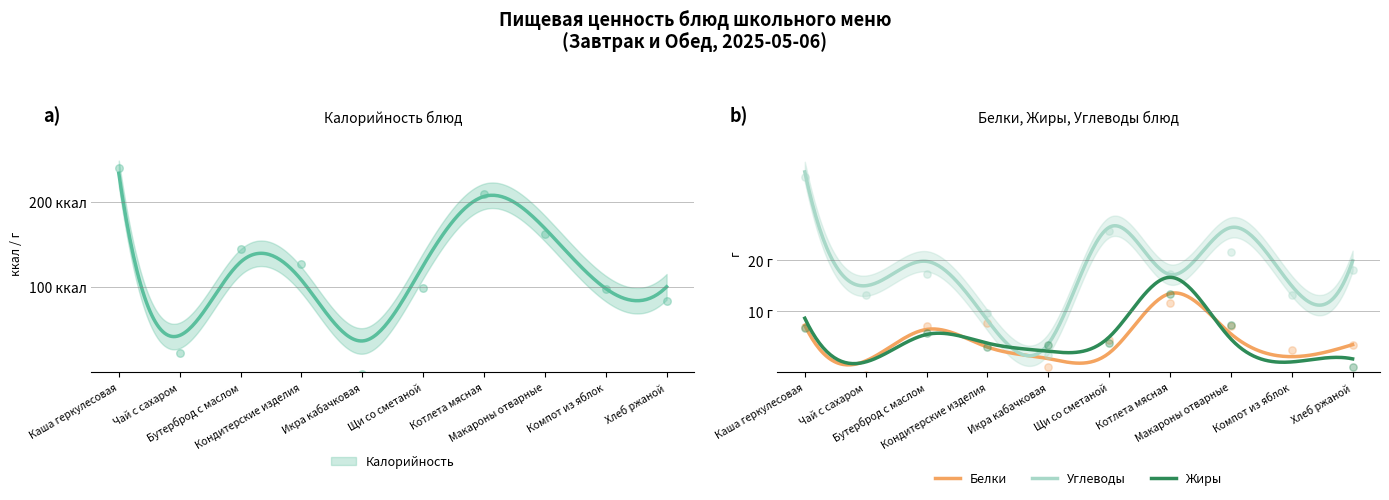

Which series has the largest total across all categories?

Калорийность